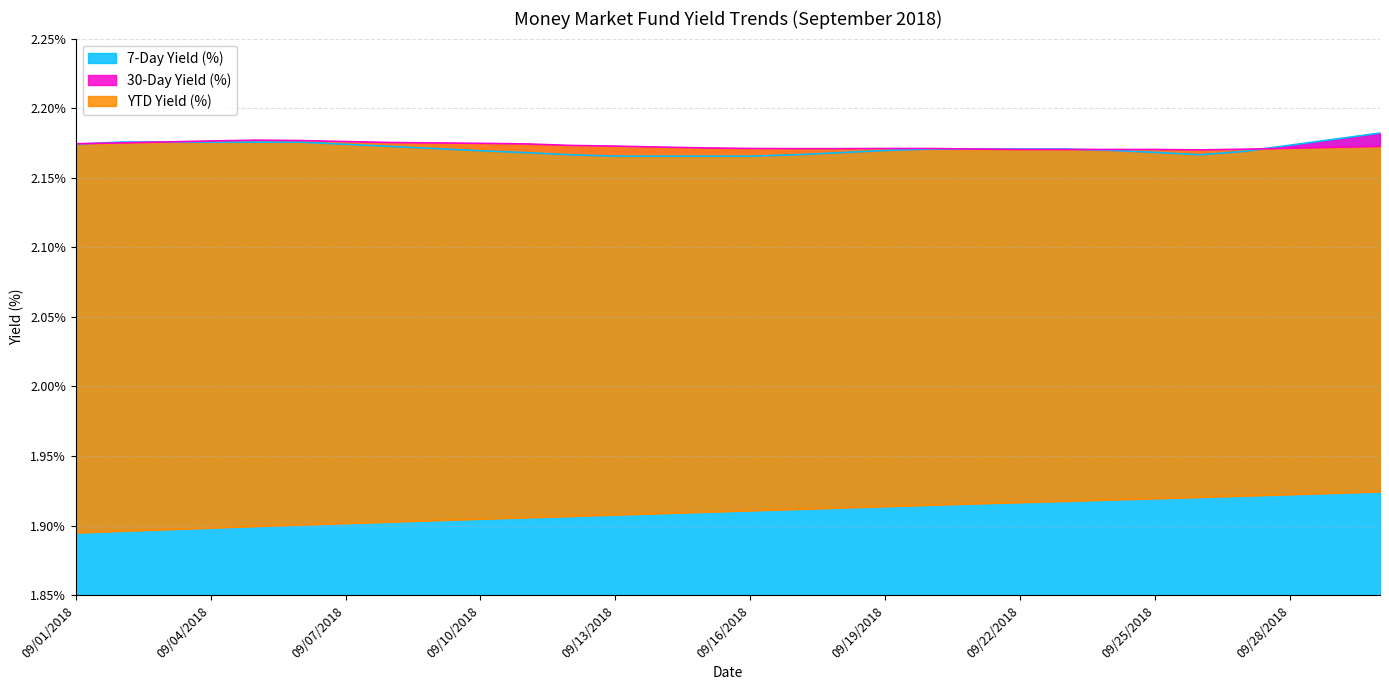

What is the label of the 8th point from the left?

09/08/2018